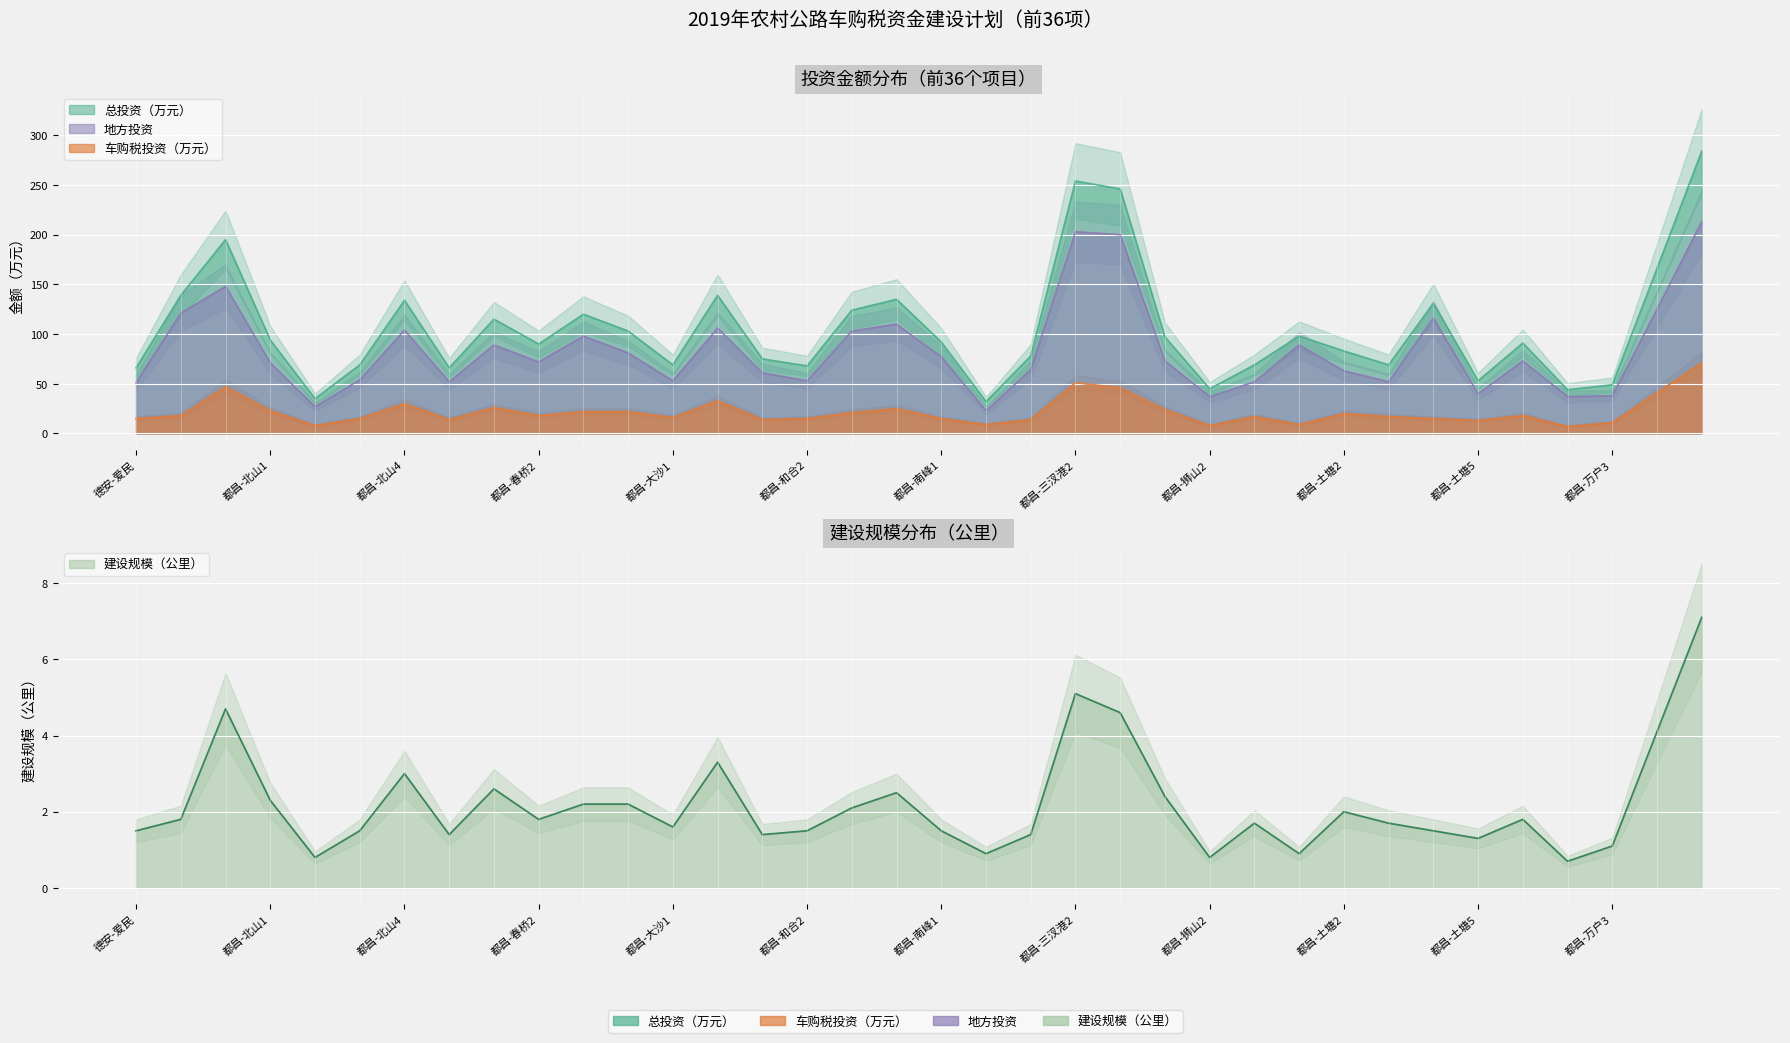

What is the minimum value for 建设规模（公里）?

0.7